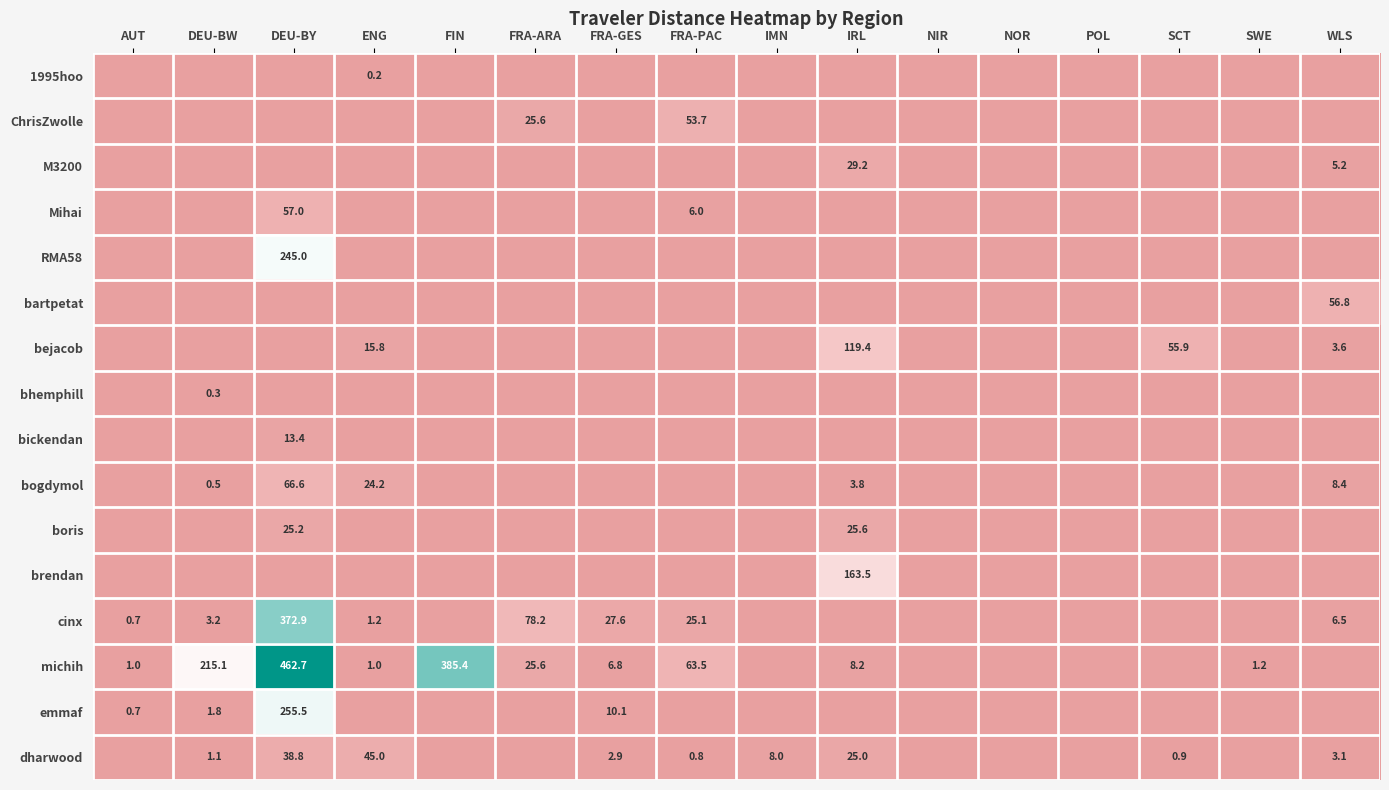

Read the cinx value at WLS.

6.5